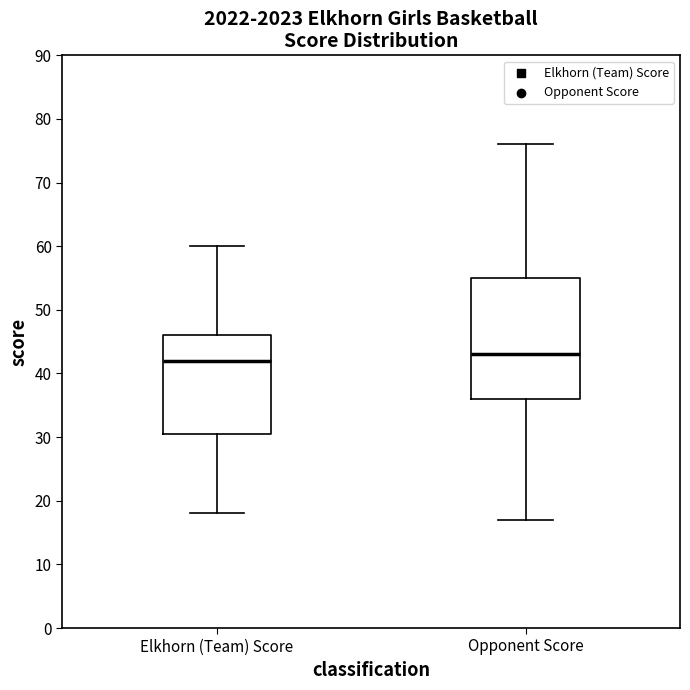

Where is the lower edge of the box for Opponent Score on the y-axis? The values are not printed on the chart, so give them approximately, as read against the axis.

36